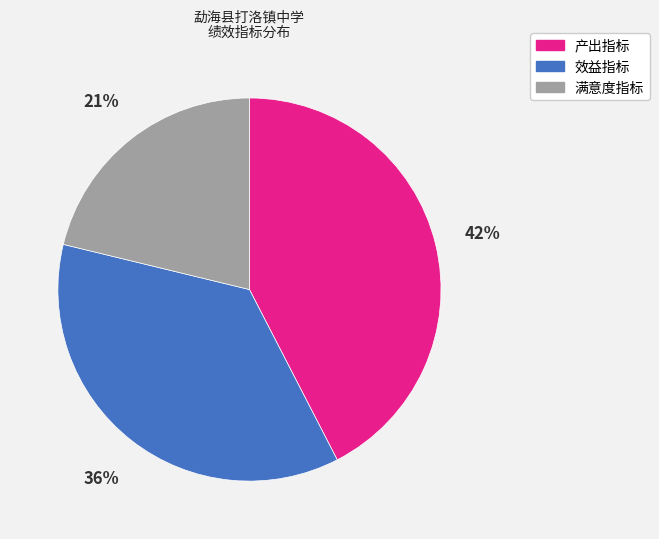

Is there any slice that represents more than half of the pie?

No